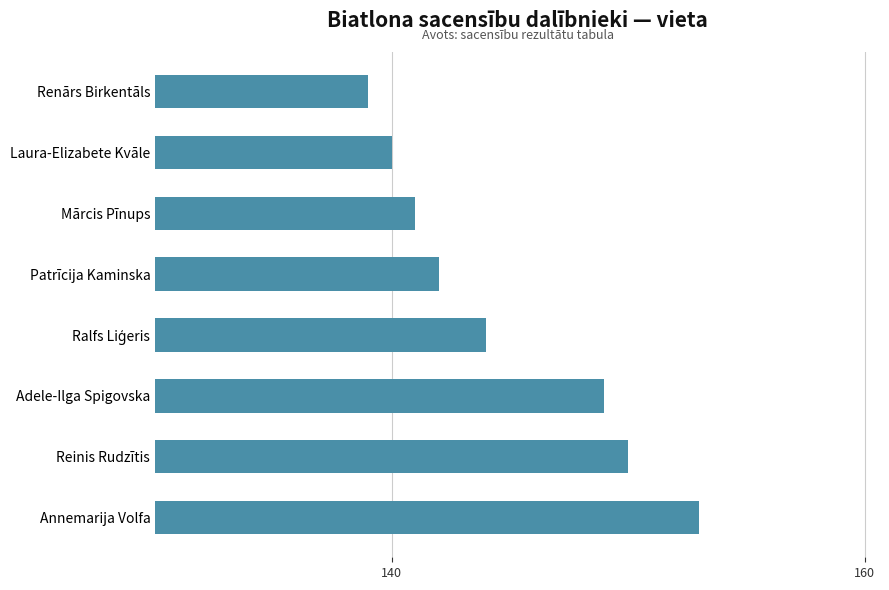

Reading top to bottom, list all the values displayed in this chart.

139	140	141	142	144	149	150	153